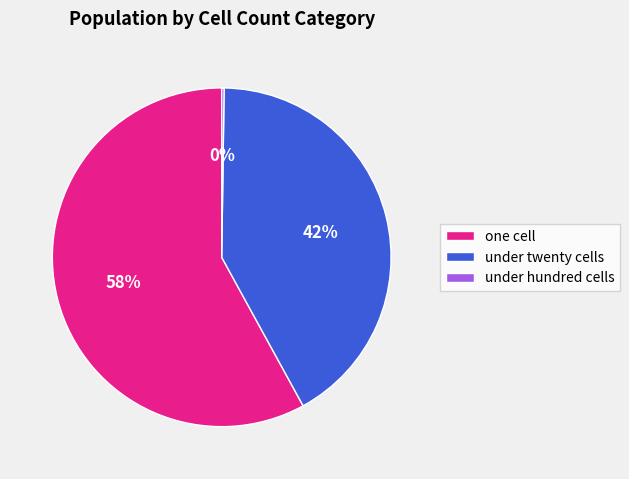

What is the majority slice?

one cell